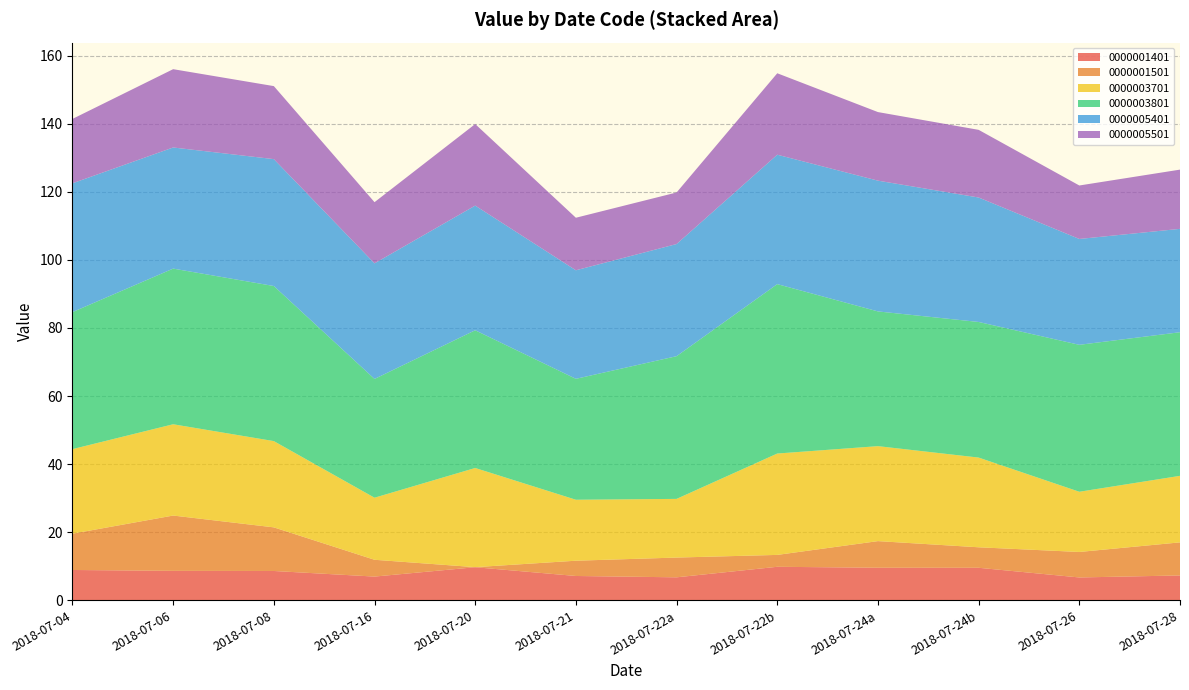

The value of 0000001401 at 2018-07-20 is 9.7. True or false?

True